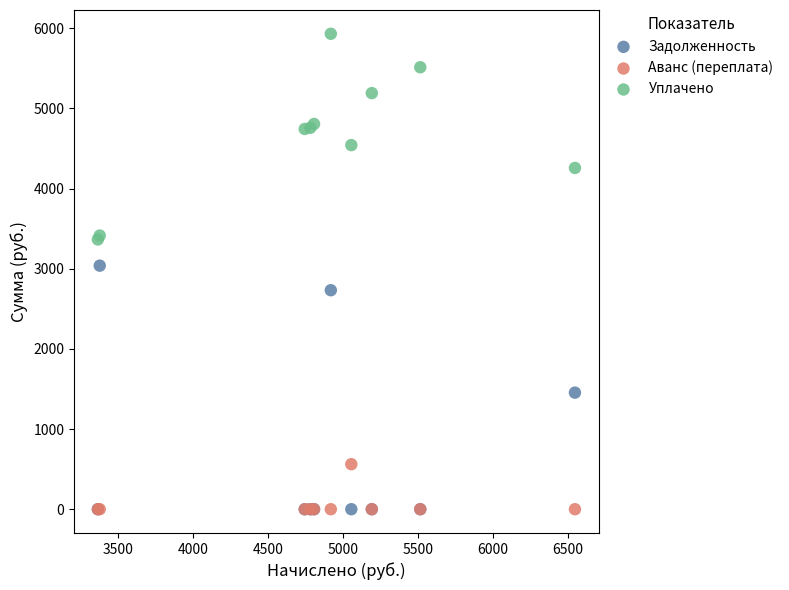

What are all the series names shown in the legend?

Задолженность, Аванс (переплата), Уплачено